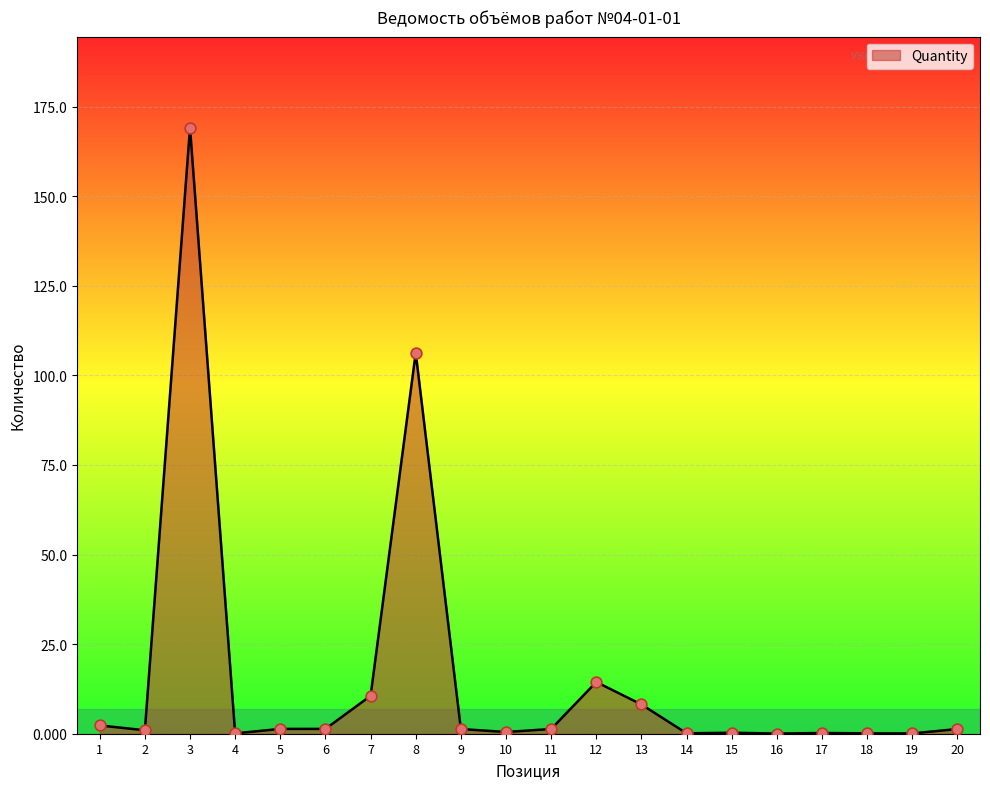

The chart shows a value of 1.3 at 9. True or false?

True